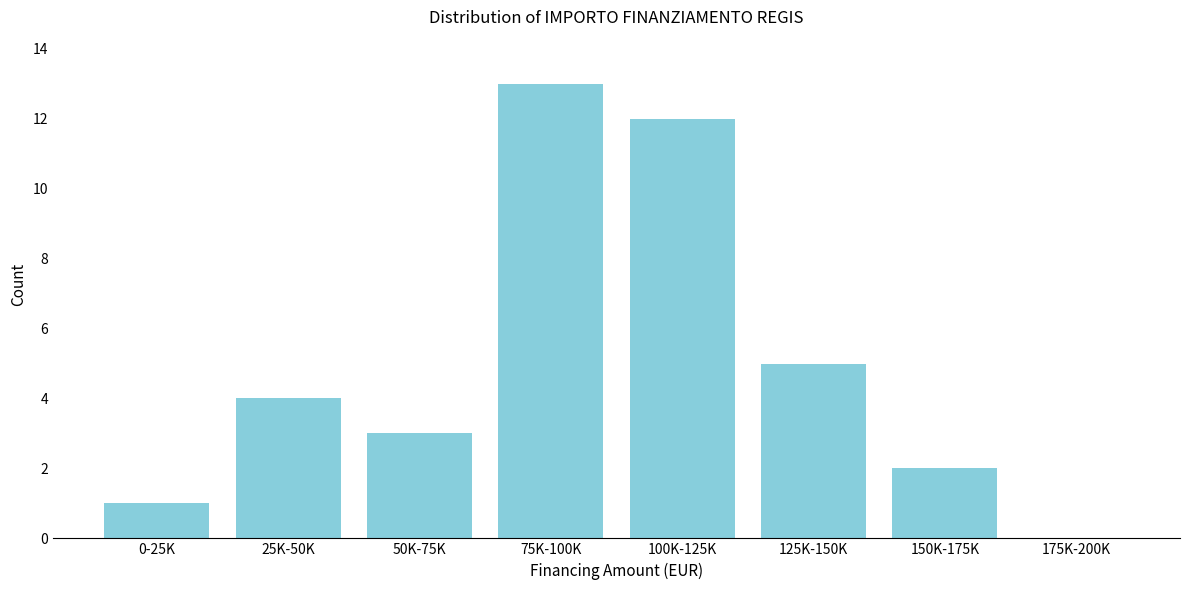

Reading right to left, list all the values displayed in this chart.

175K-200K=0	150K-175K=2	125K-150K=5	100K-125K=12	75K-100K=13	50K-75K=3	25K-50K=4	0-25K=1